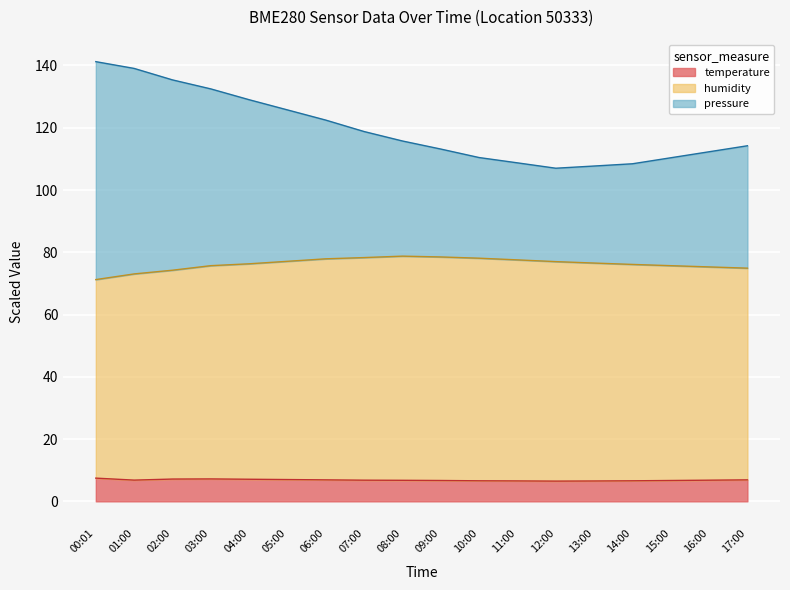

Rank the series by their maximum value, from highest to lowest.

pressure, humidity, temperature